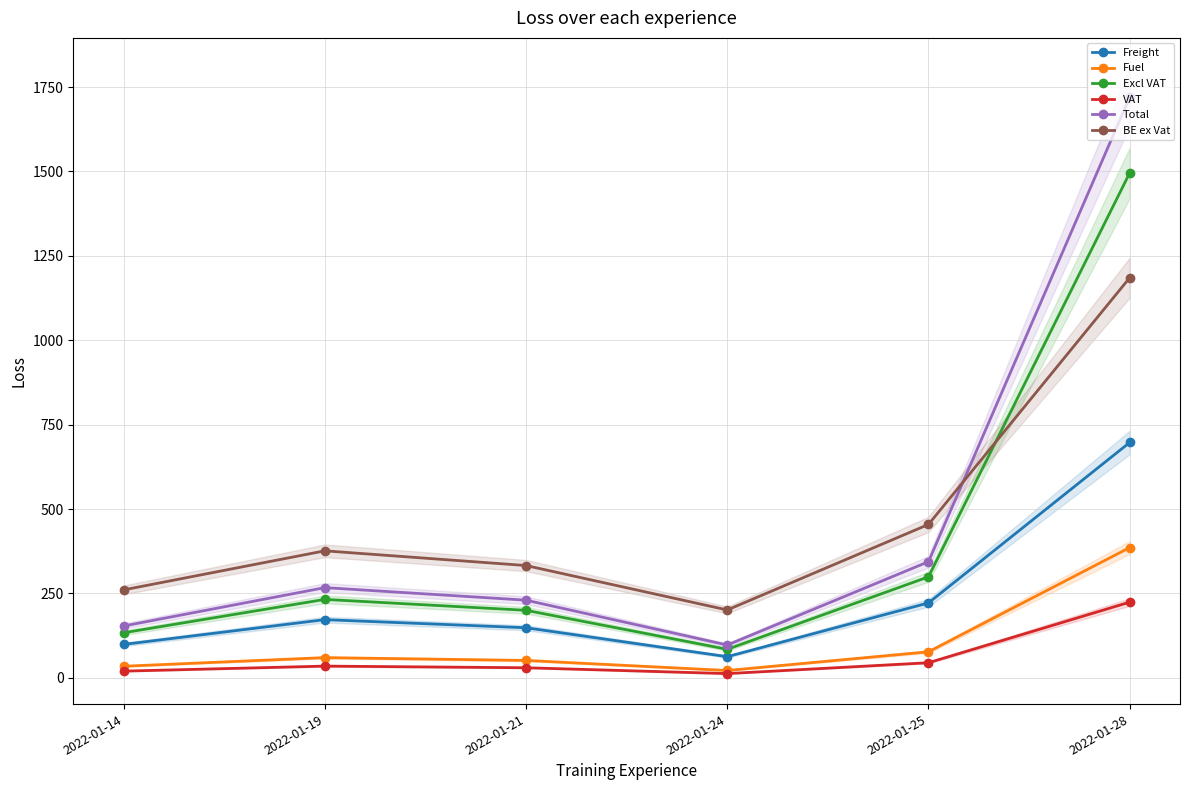

Count the number of categories in the chart.

6